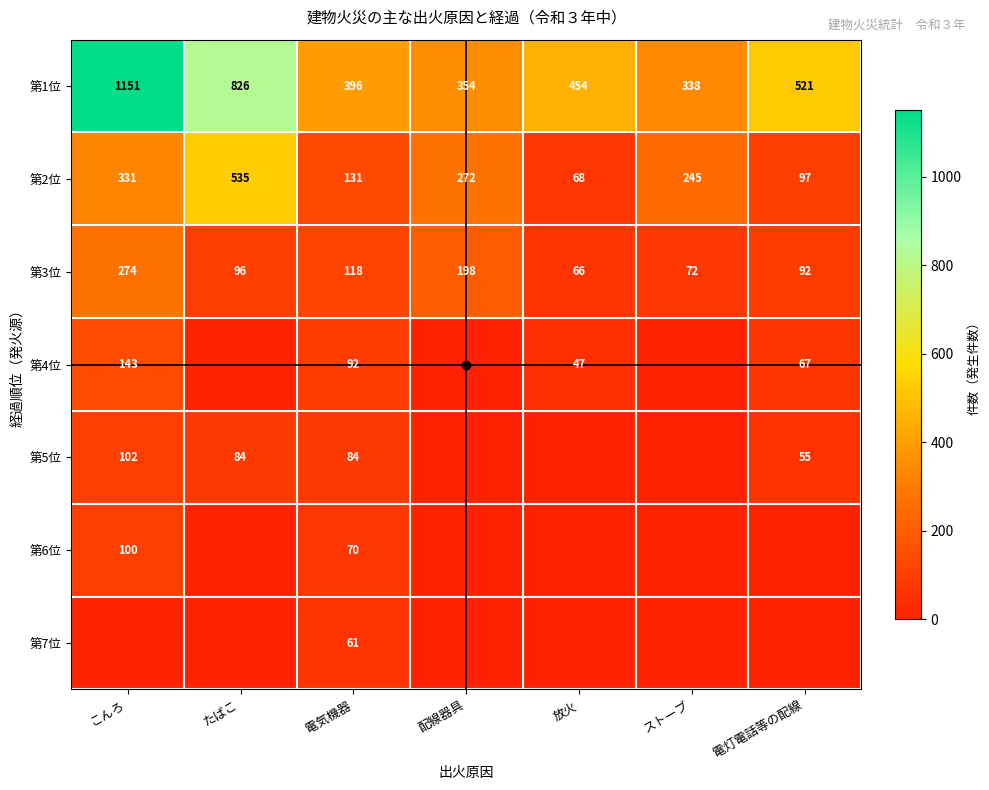

What is the sum of the 第3位 values at 電気機器 and たばこ?

214